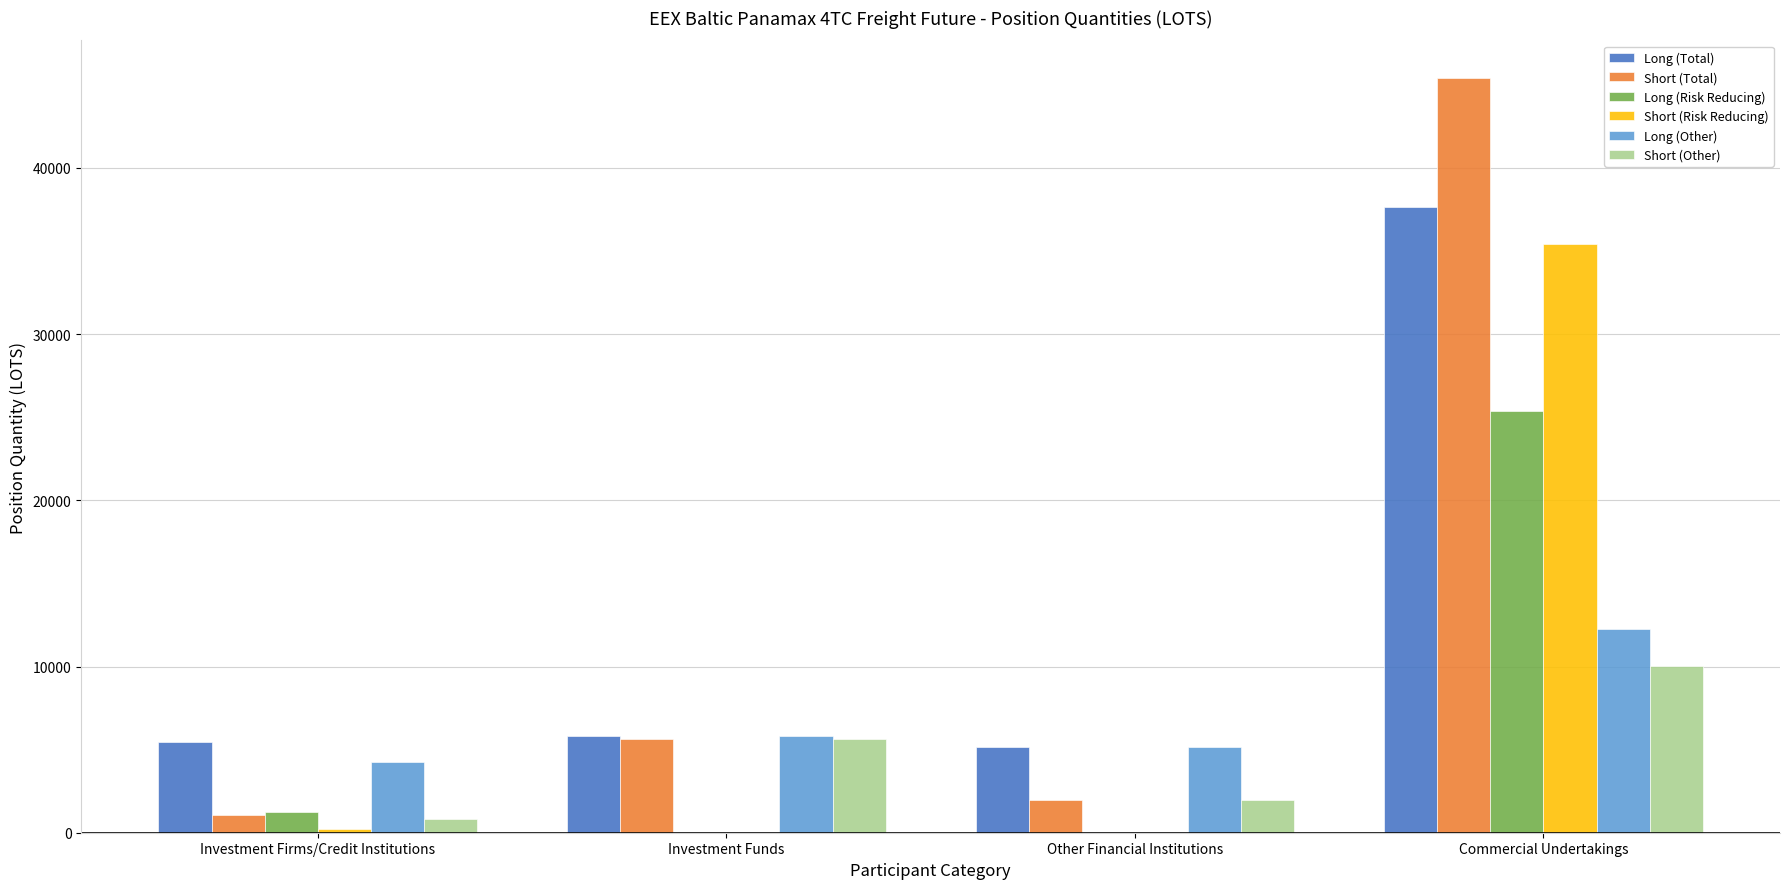

Are the bars grouped side by side (vs. stacked)?

Yes